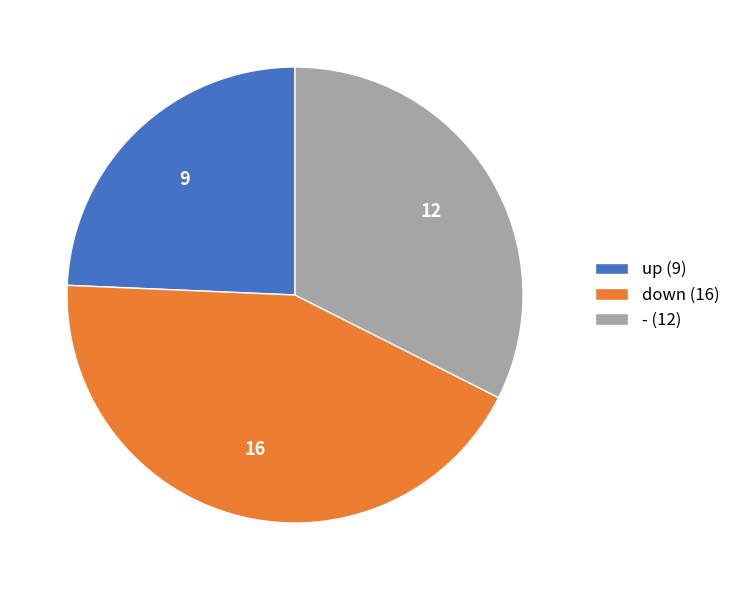

Approximately how many times larger is the value at down (16) compared to - (12)?

1.3